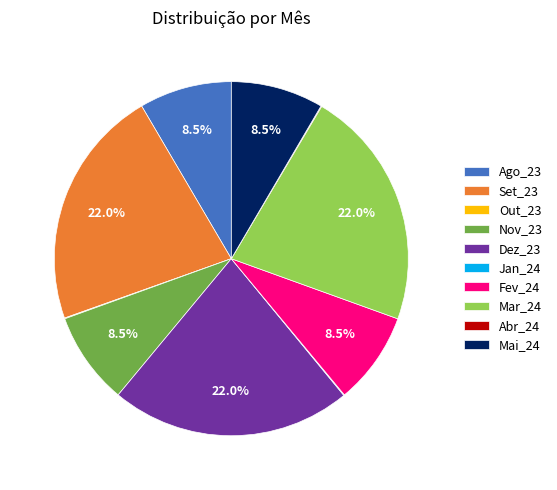

True or false: Ago_23 accounts for 18% of the total.

False